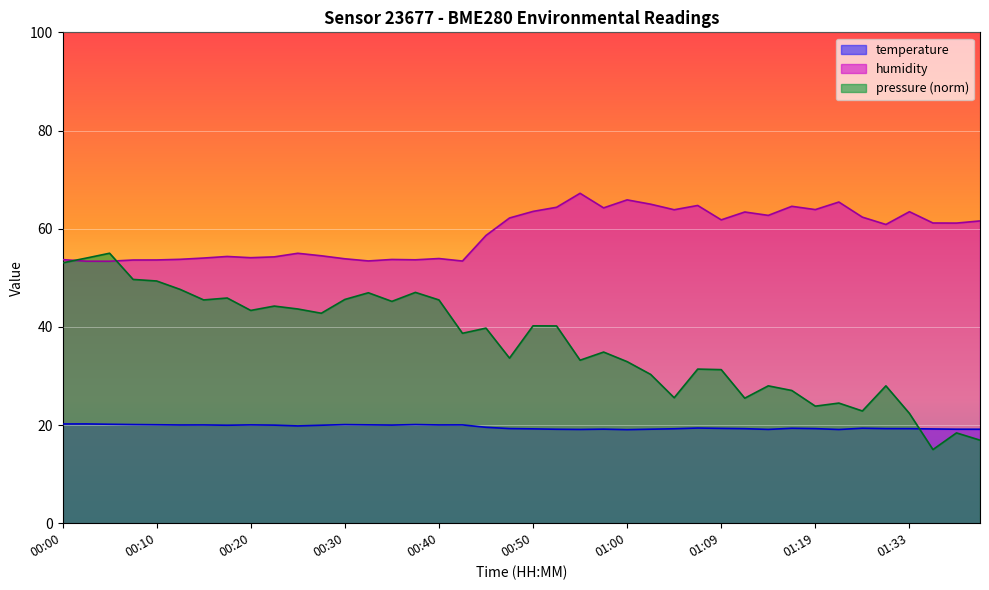

List the labels in order of humidity value, smallest first.

00:05, 00:02, 00:42, 00:32, 00:07, 00:10, 00:37, 00:00, 00:34, 00:12, 00:30, 00:40, 00:15, 00:20, 00:22, 00:17, 00:27, 00:25, 00:45, 01:31, 01:39, 01:36, 01:41, 01:09, 00:47, 01:28, 01:14, 01:12, 01:33, 00:50, 01:04, 01:19, 00:57, 00:52, 01:17, 01:07, 01:02, 01:25, 01:00, 00:55